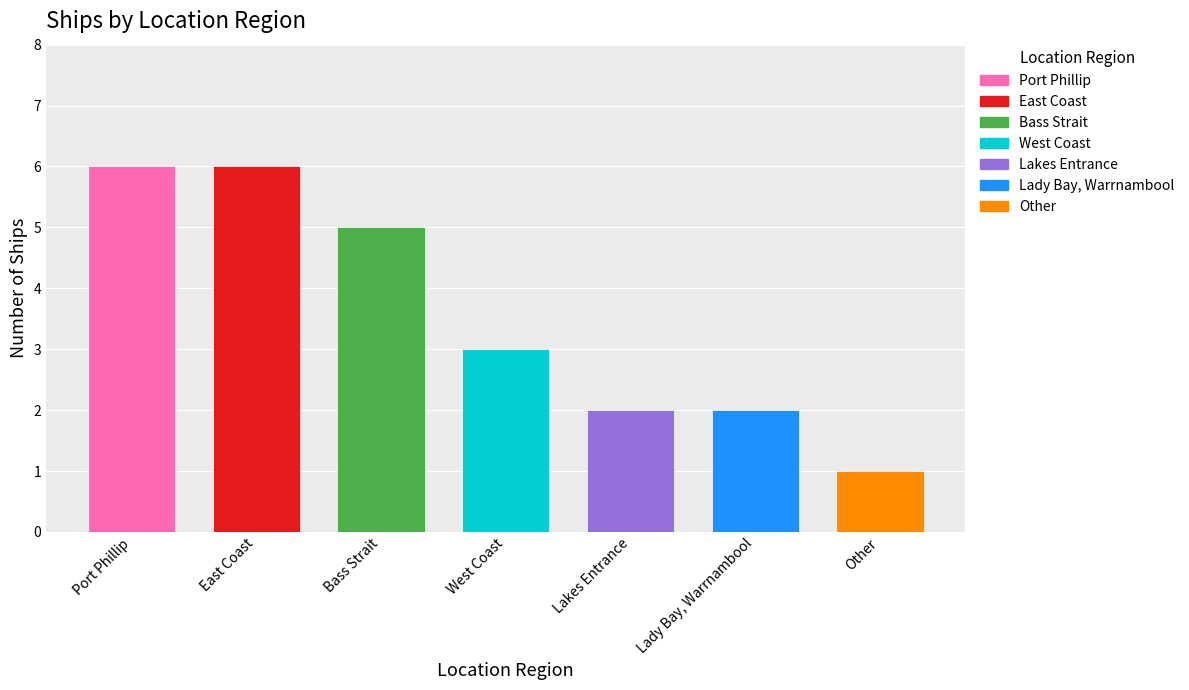

The value at Port Phillip is 3. True or false?

False